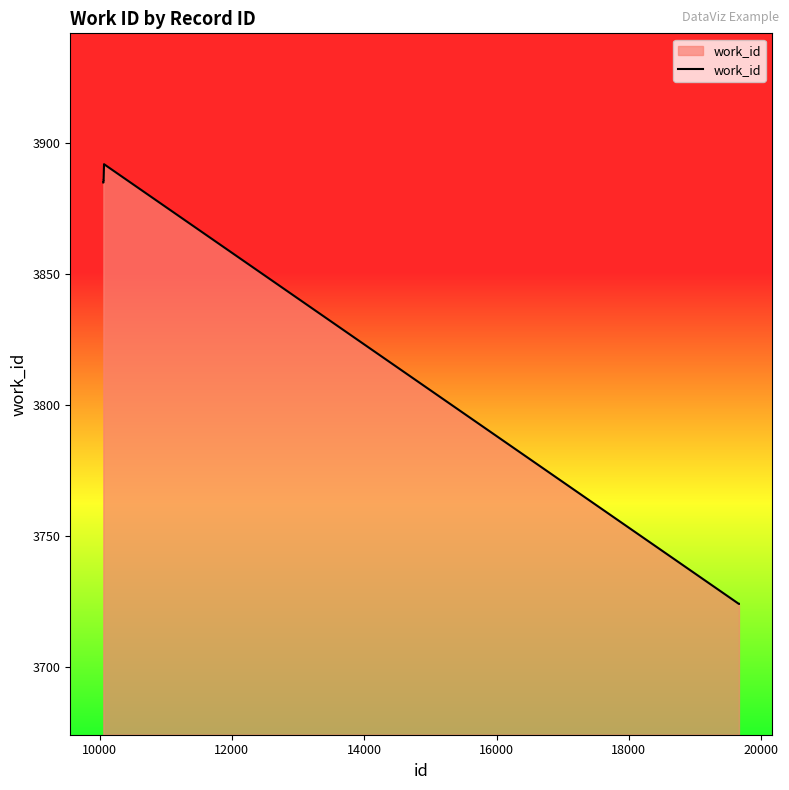

What is the greatest value displayed?

3892